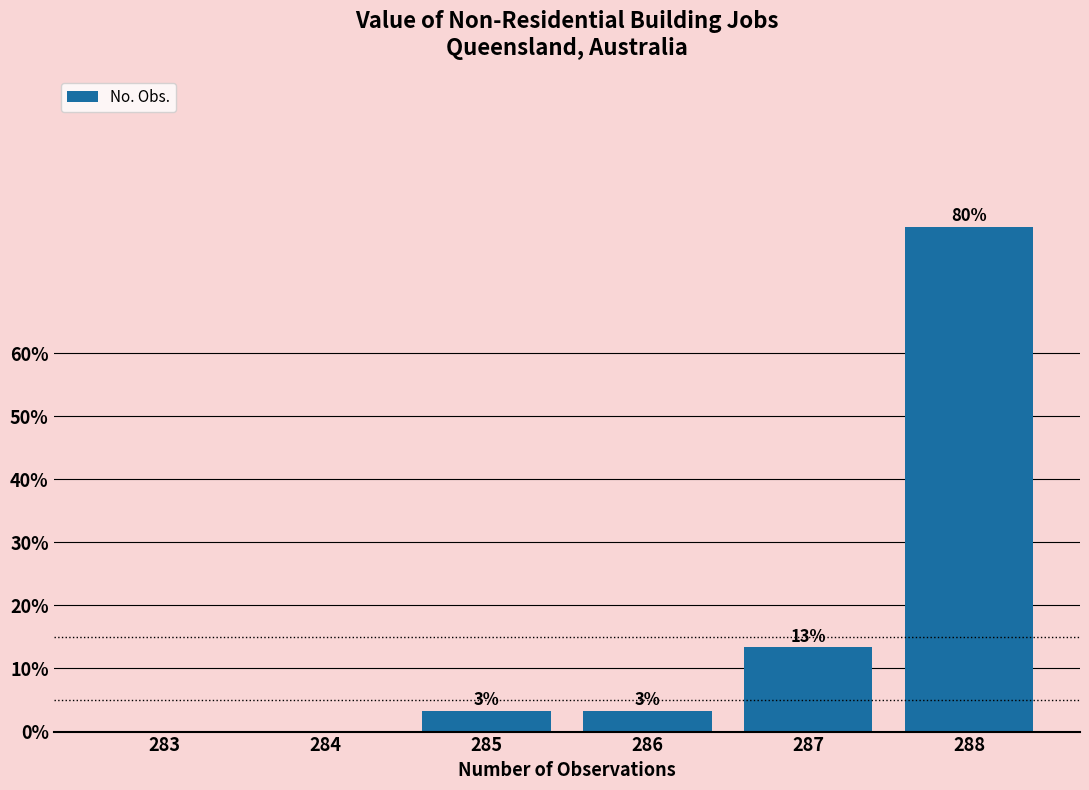

Are the bars horizontal?

No